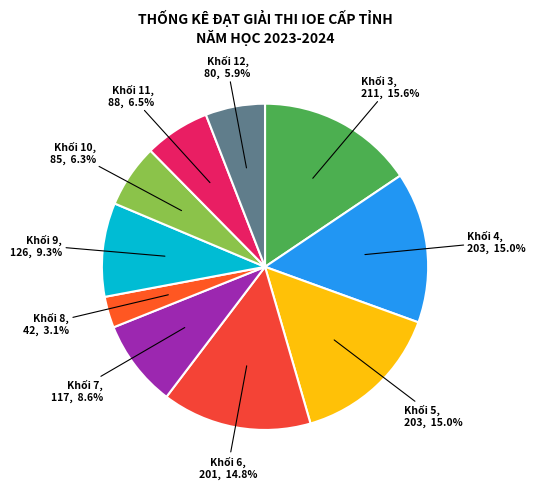

Approximately how many times larger is the value at Khối 10 compared to Khối 12?

1.1